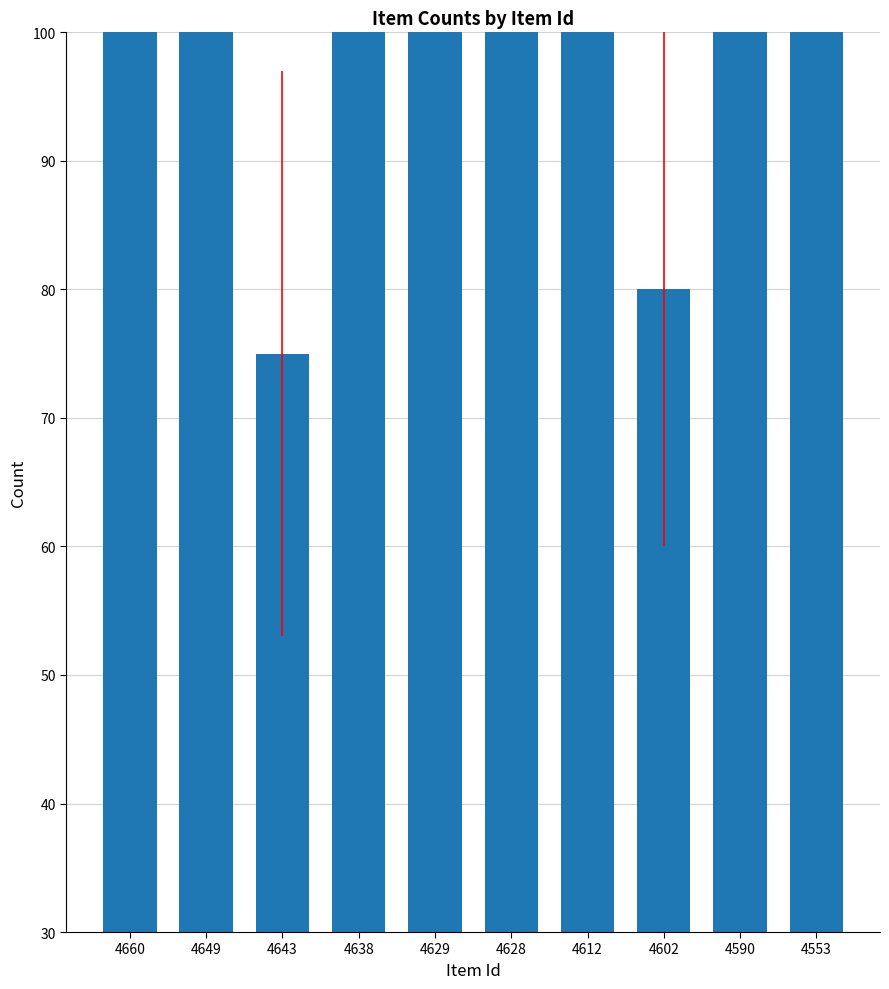

True or false: the data shows 178 at 4660.

False